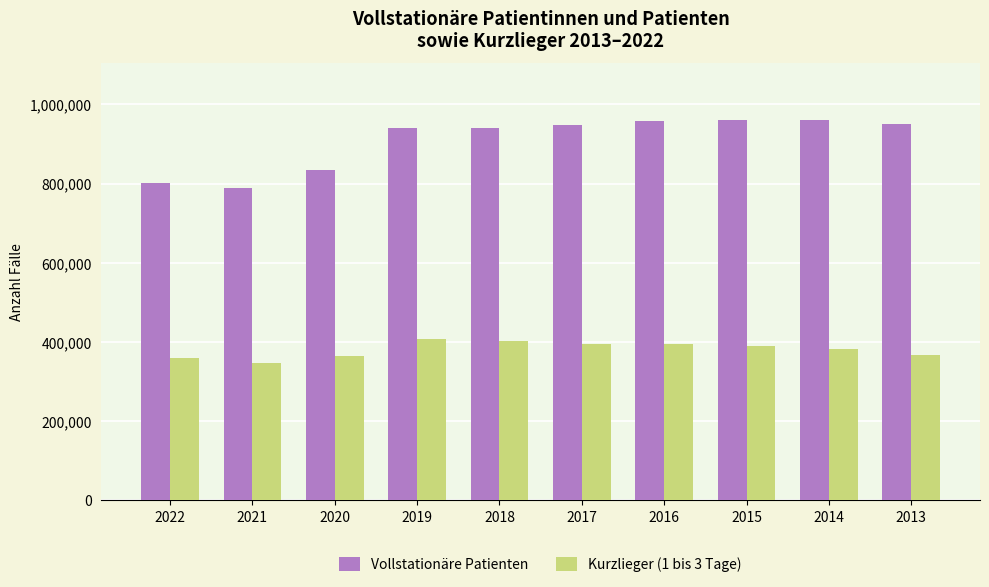

What is the total value across all series at 2015?

1349561